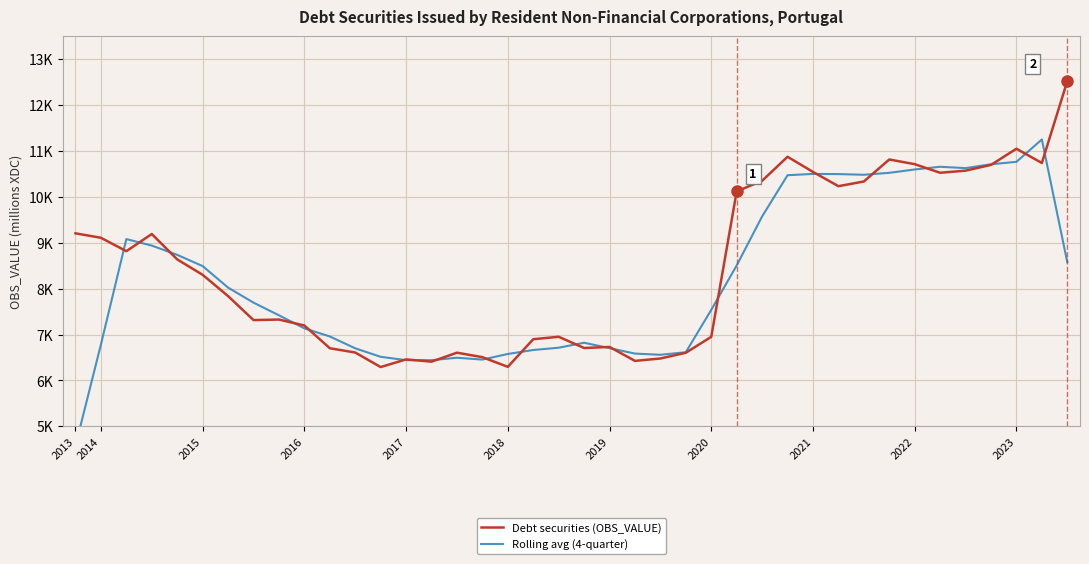

What is the maximum value shown in the chart?

12521.5